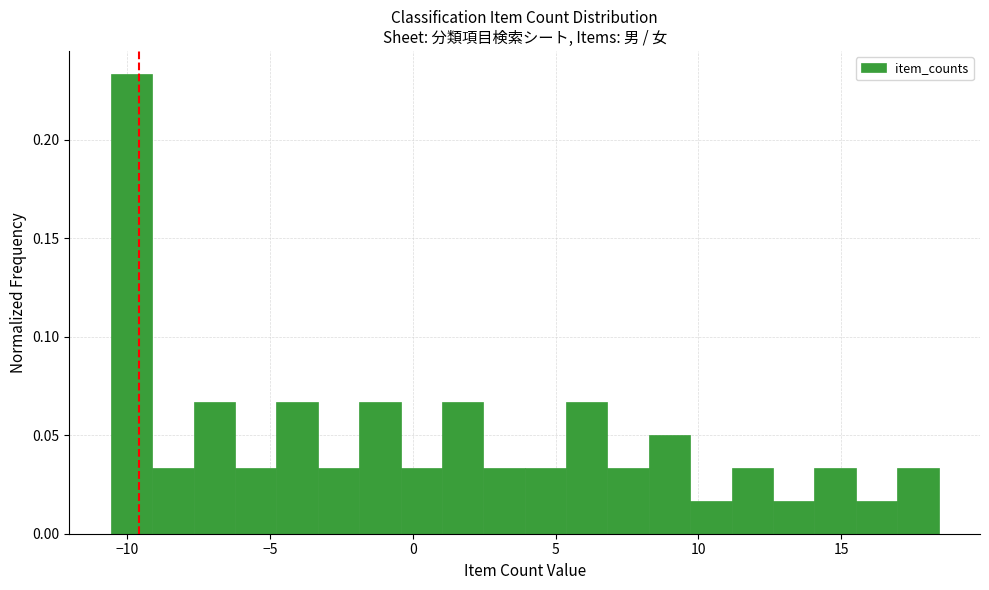

Read against the x-axis, roughly where is the centre of the tallest bar?

-10.0